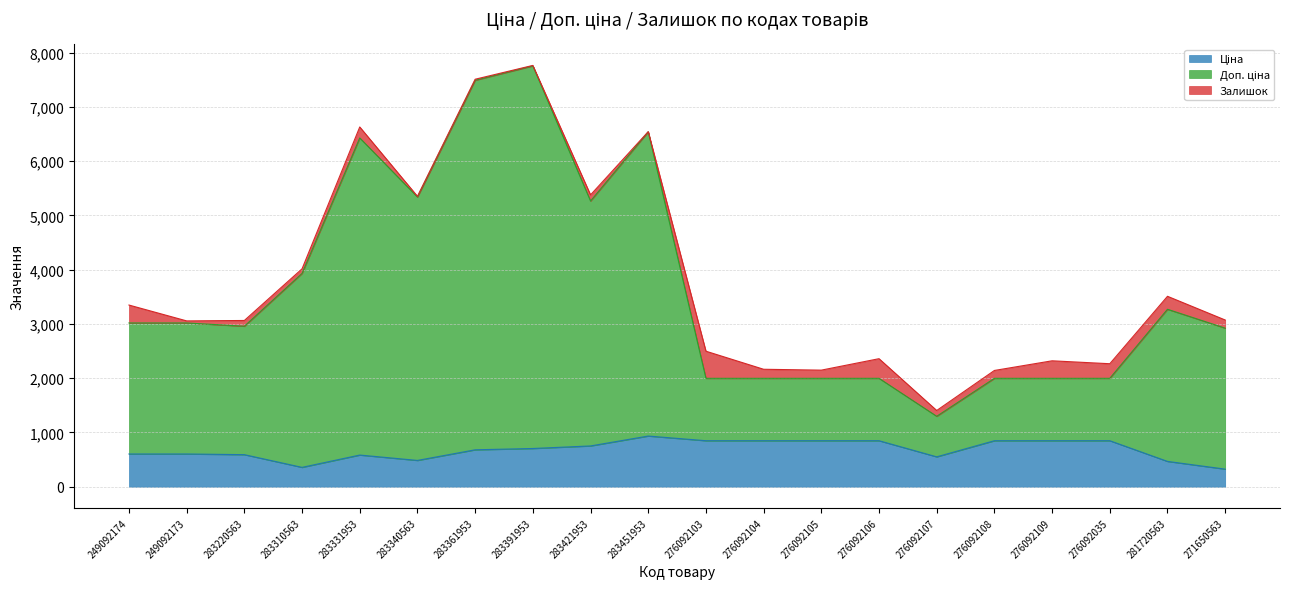

Count the number of categories in the chart.

20